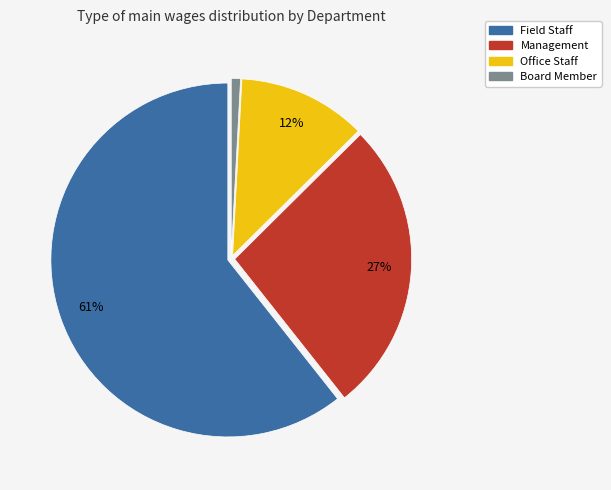

Is there a majority slice in this chart?

Yes